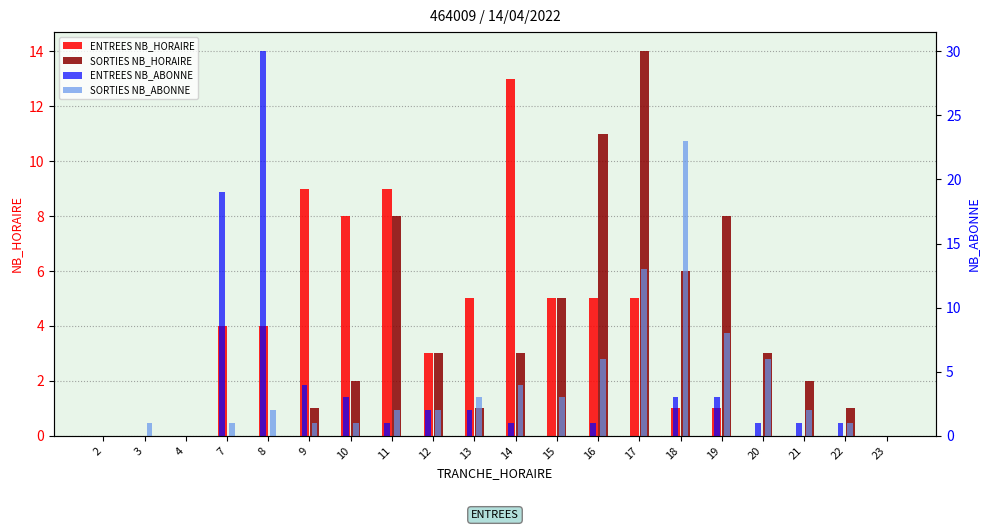

At which category is the sum across all series the highest?

8